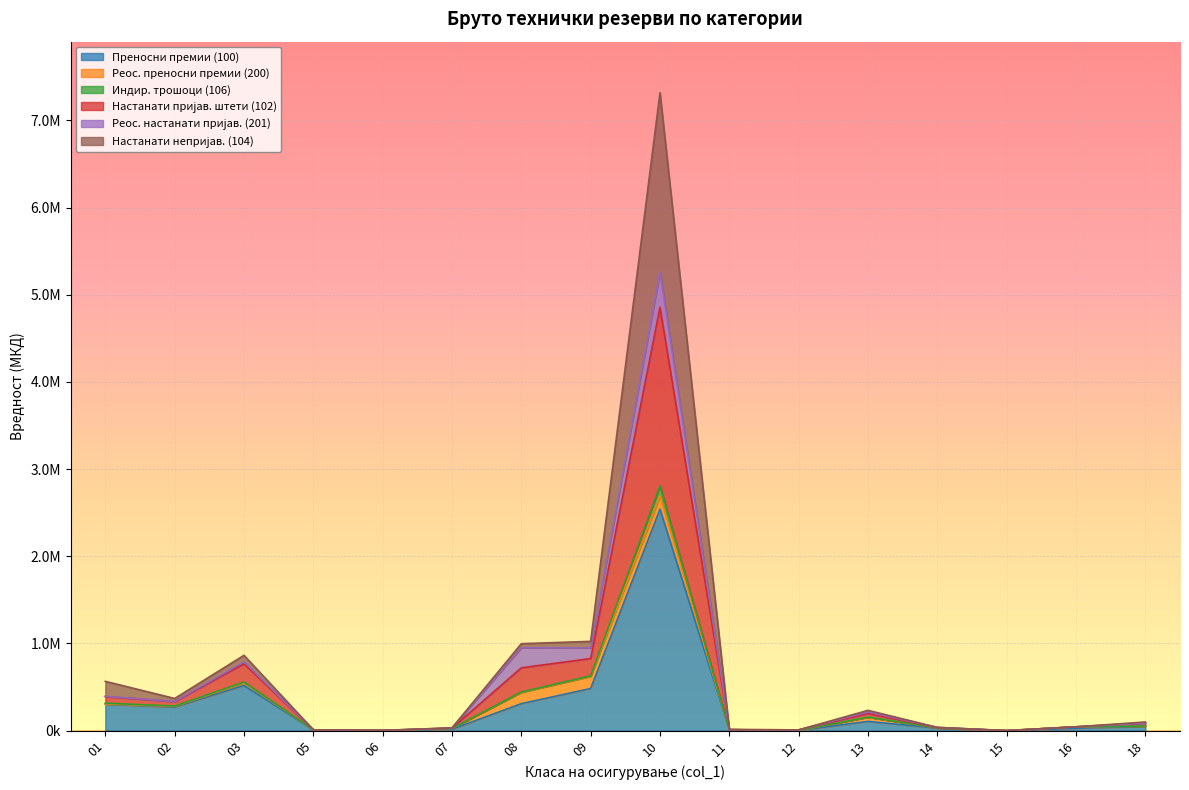

Where is the first local minimum for Резерви за индир. трошоци (106)?

02